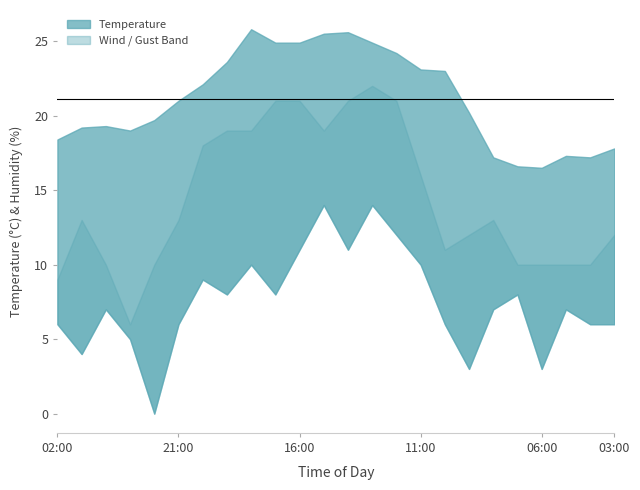

Which category has the lowest value in the Gust Speed series?

23:00